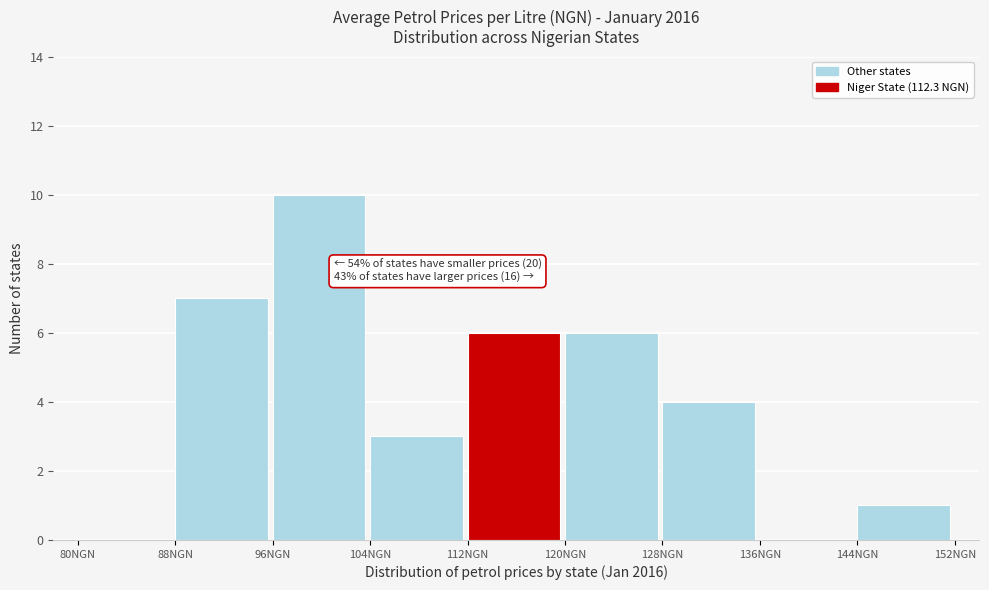

Which range on the x-axis has the tallest bar?

96 to 104